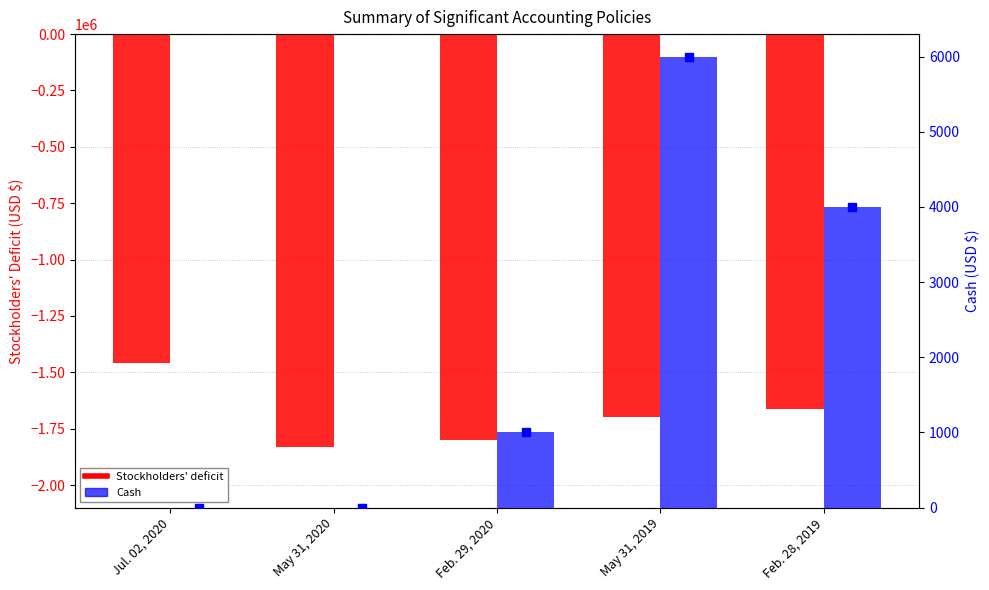

At how many categories does at least one series exceed -678851?

5